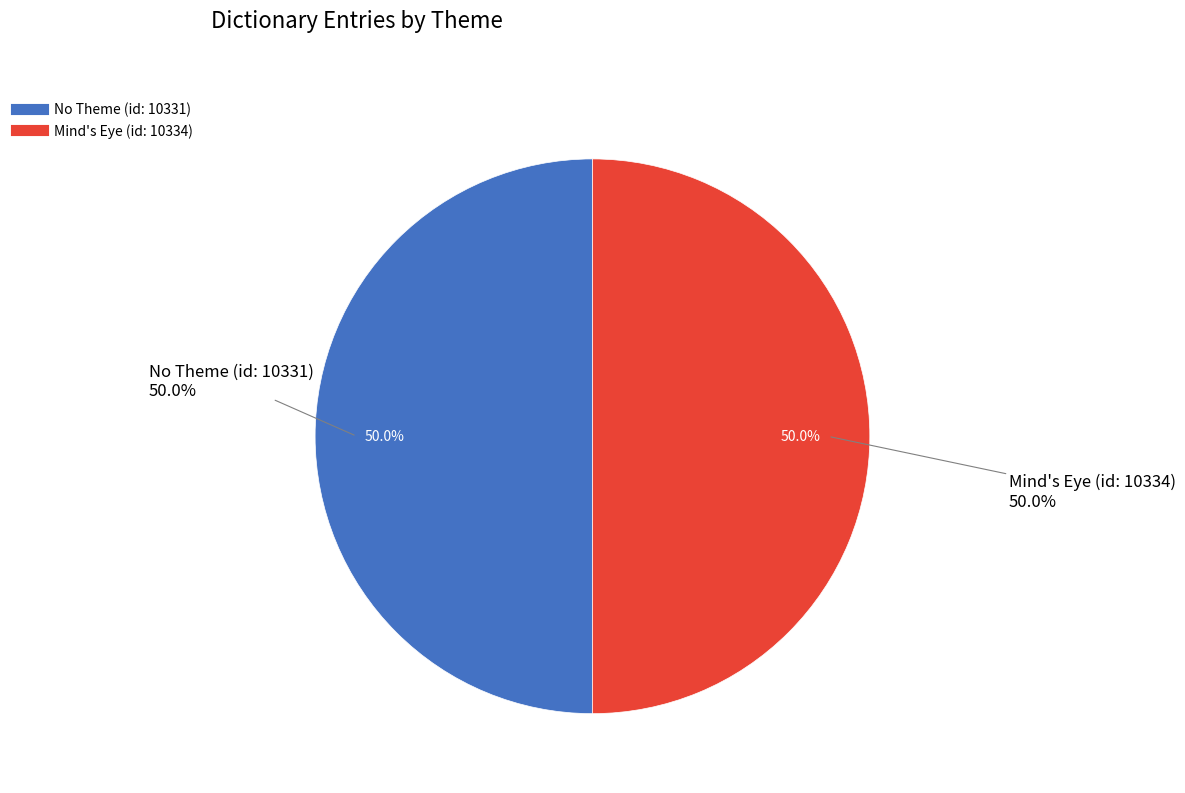

Rank the categories by value from lowest to highest.

No Theme (id: 10331), Mind's Eye (id: 10334)